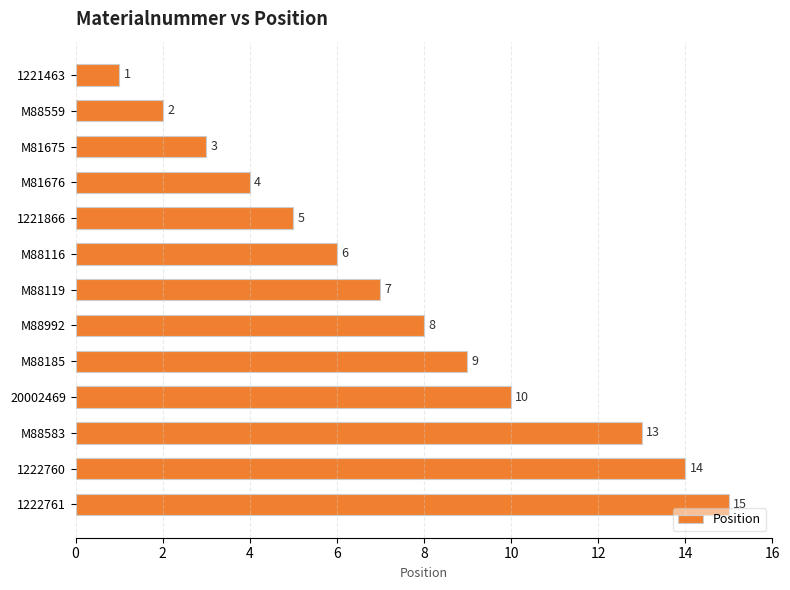

What is the change in value from M88992 to 20002469?

+2